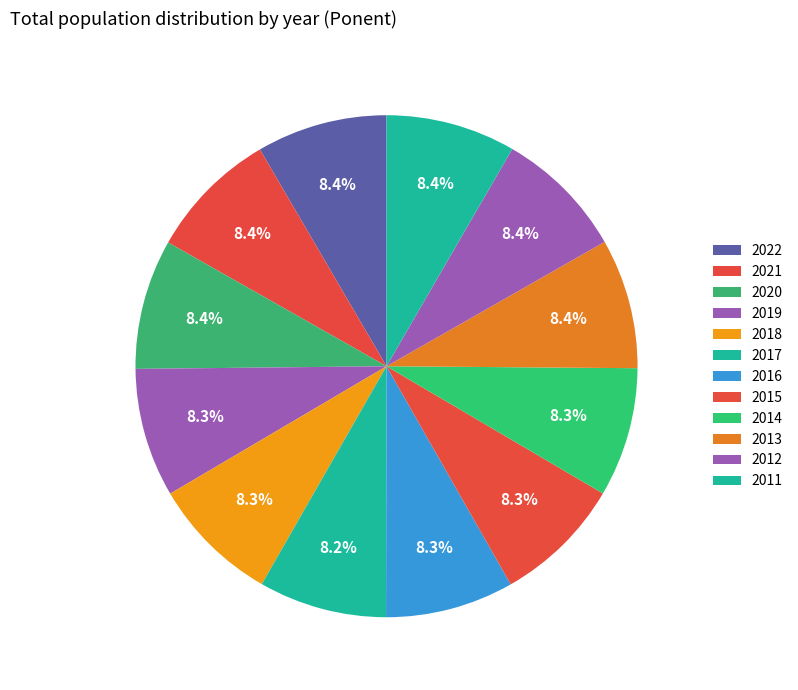

Which category has the smallest portion of the pie?

2017